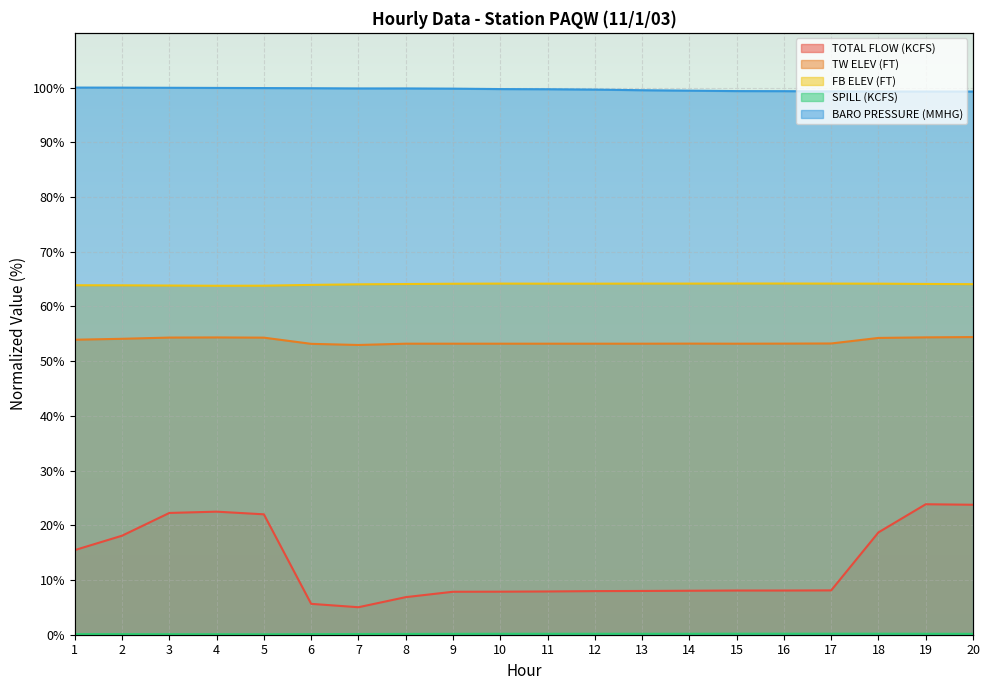

What is the value of the SPILL (KCFS) point at the 12th from the left?

0.2